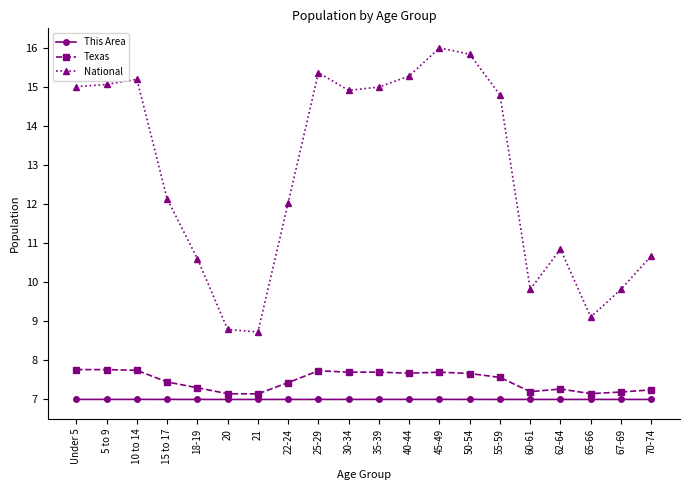

What is the total value across all series at 18-19?

24.9